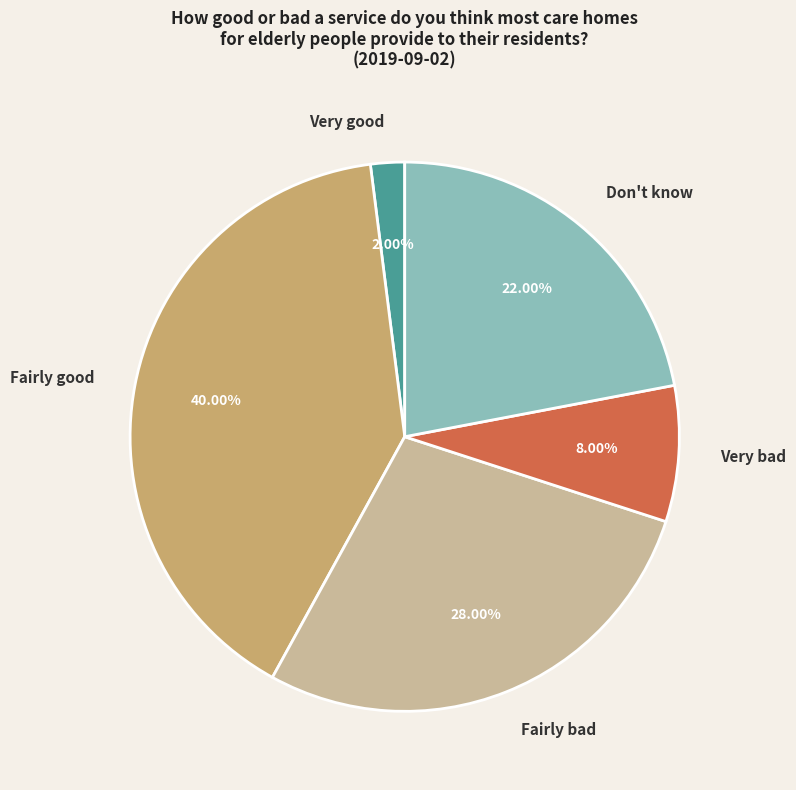

Rank the categories by value from lowest to highest.

Very good, Very bad, Don't know, Fairly bad, Fairly good